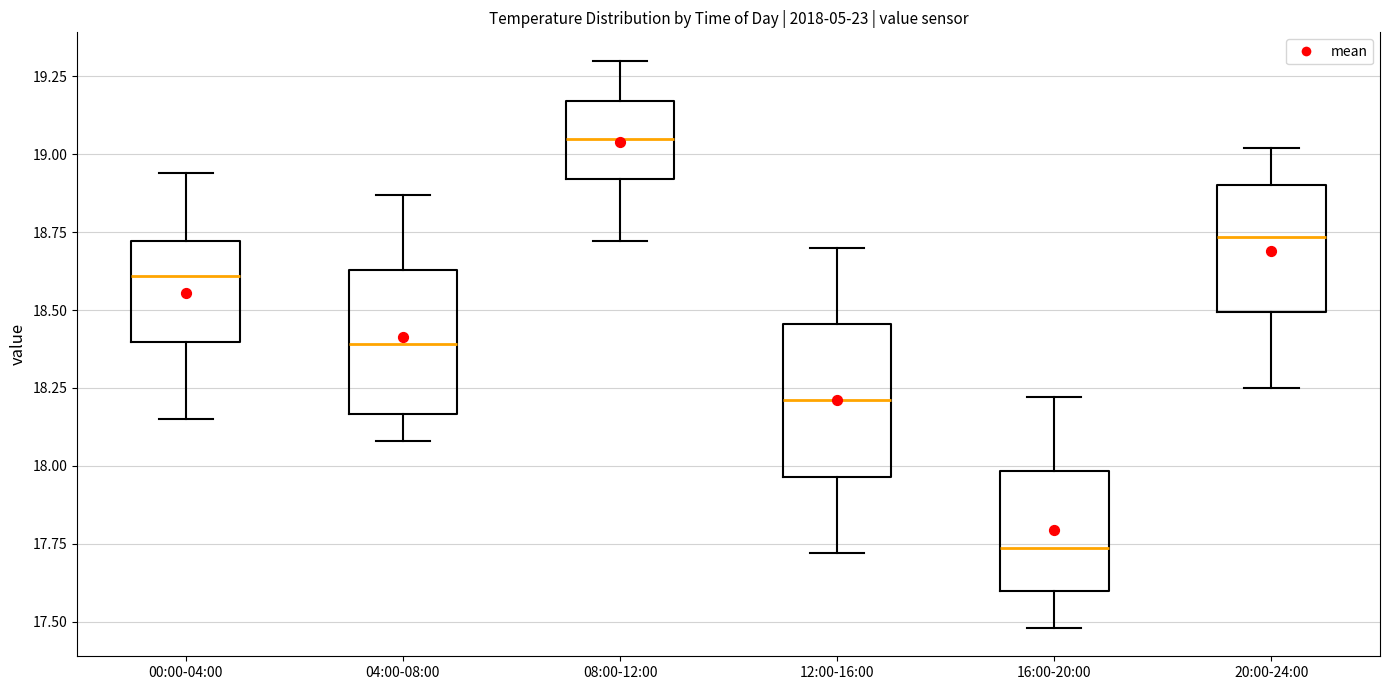

Reading left to right, transcribe this box plot: for each box, give where its median line is, the range the box spans, and where its two whiskers end, as read against the y-axis. The values are not printed on the chart, so give them approximately, as read against the axis.

00:00-04:00: median 18.60, box 18.40 to 18.70, whiskers 18.15 to 18.95
04:00-08:00: median 18.40, box 18.15 to 18.65, whiskers 18.10 to 18.85
08:00-12:00: median 19.05, box 18.90 to 19.15, whiskers 18.70 to 19.30
12:00-16:00: median 18.20, box 17.95 to 18.45, whiskers 17.70 to 18.70
16:00-20:00: median 17.75, box 17.60 to 18.00, whiskers 17.50 to 18.20
20:00-24:00: median 18.75, box 18.50 to 18.90, whiskers 18.25 to 19.00